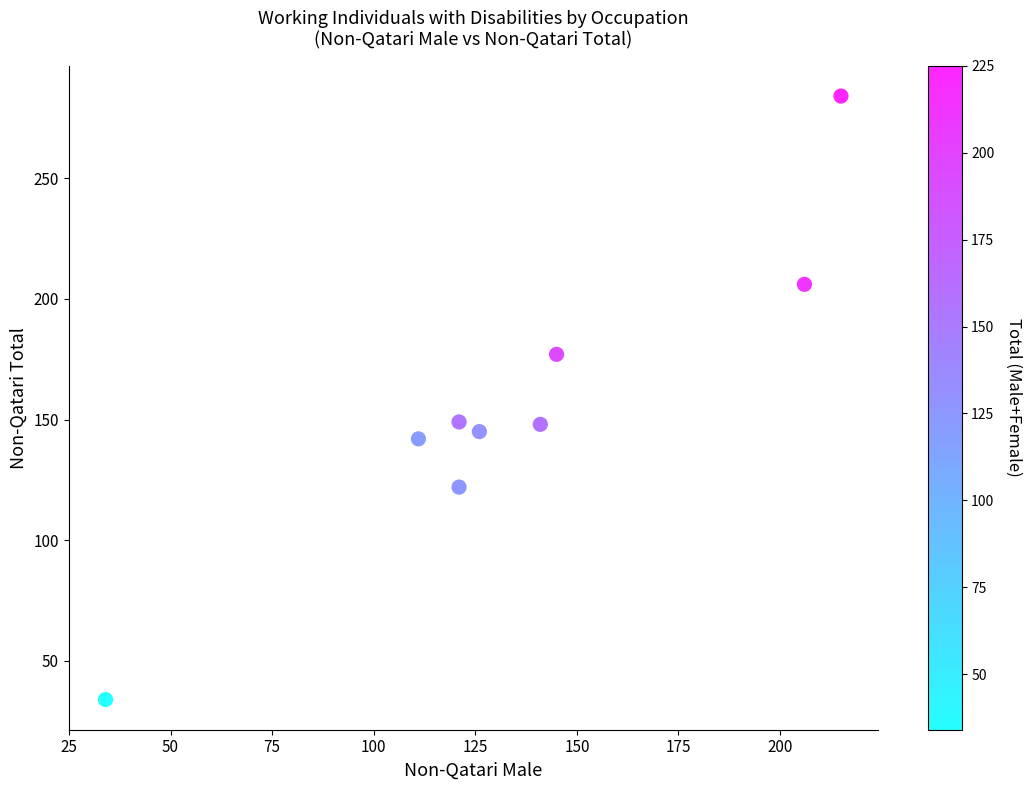

What is the average Y value?

156